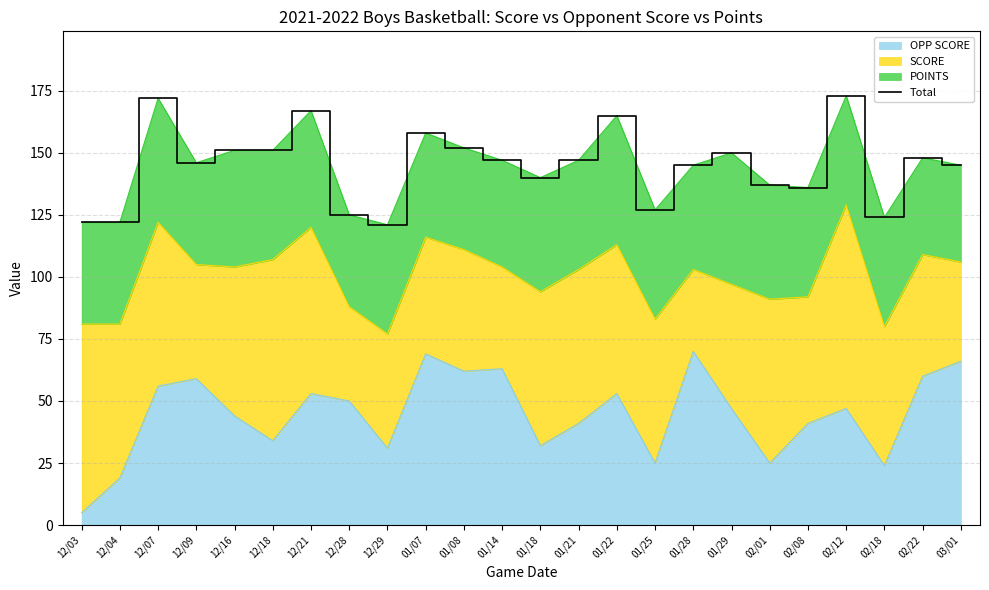

Rank the categories by value from highest to lowest.

02/12, 12/07, 12/21, 01/22, 01/07, 01/08, 12/16, 12/18, 01/29, 02/22, 01/14, 01/21, 12/09, 01/28, 03/01, 01/18, 02/01, 02/08, 01/25, 12/28, 02/18, 12/03, 12/04, 12/29